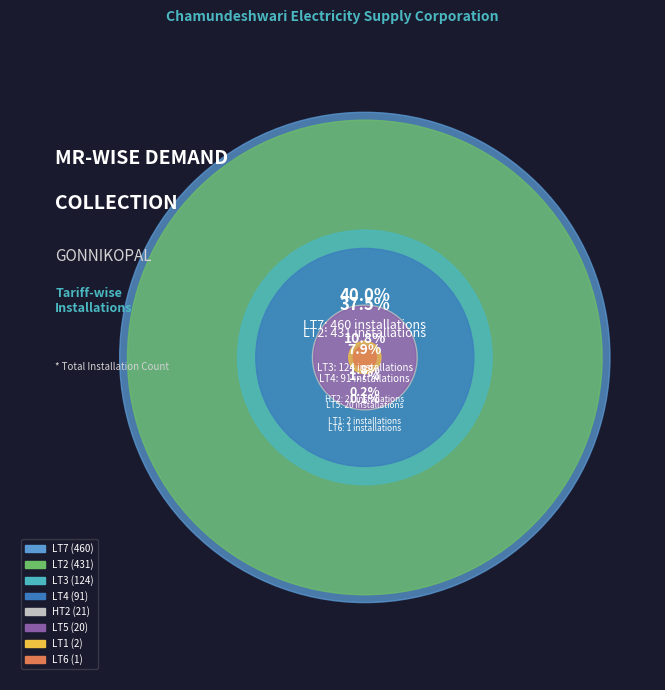

Rank the categories by value from lowest to highest.

LT6, LT1, LT5, HT2, LT4, LT3, LT2, LT7